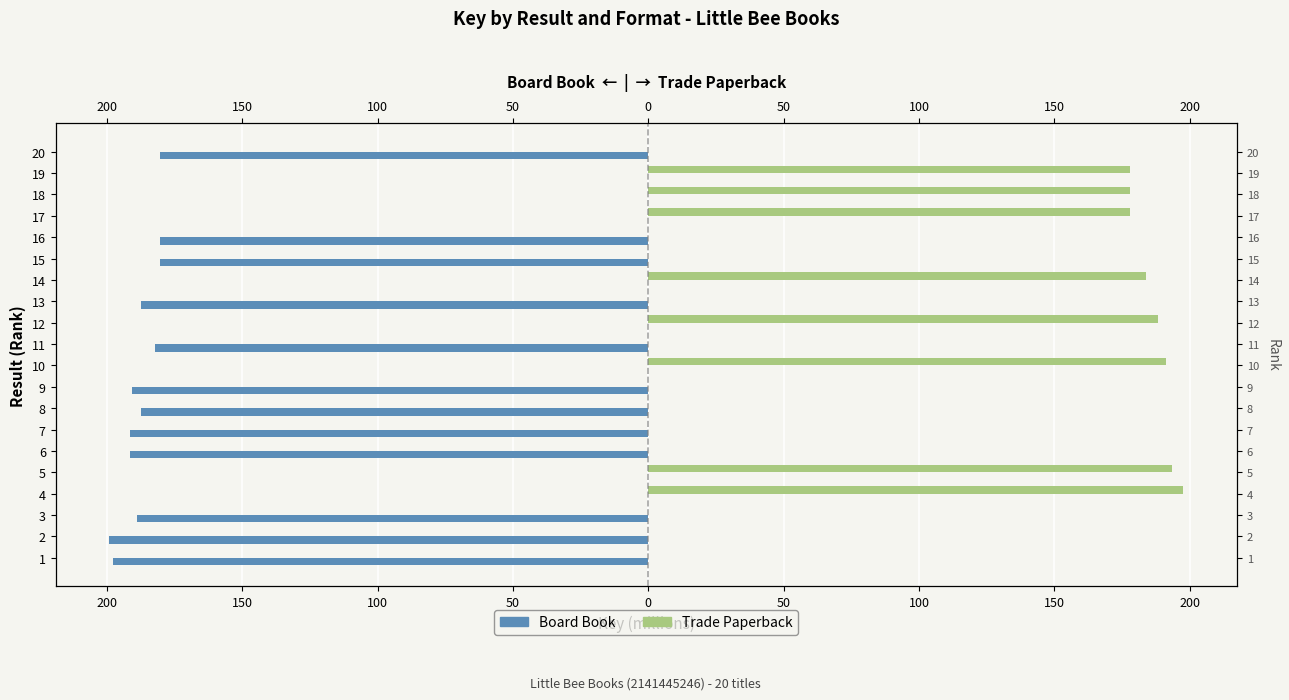

What is the average value of the Trade Paperback series?

74.4